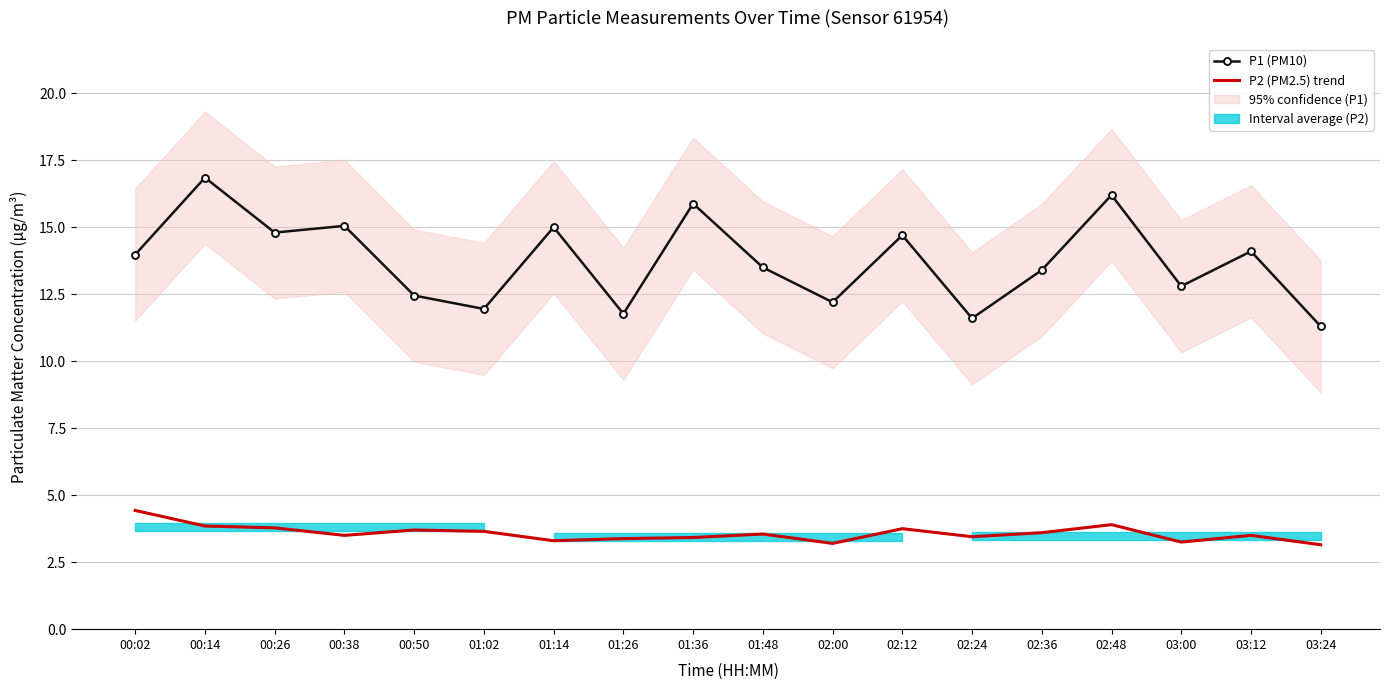

True or false: P1 (PM10) has more than 2 interior local peaks.

True